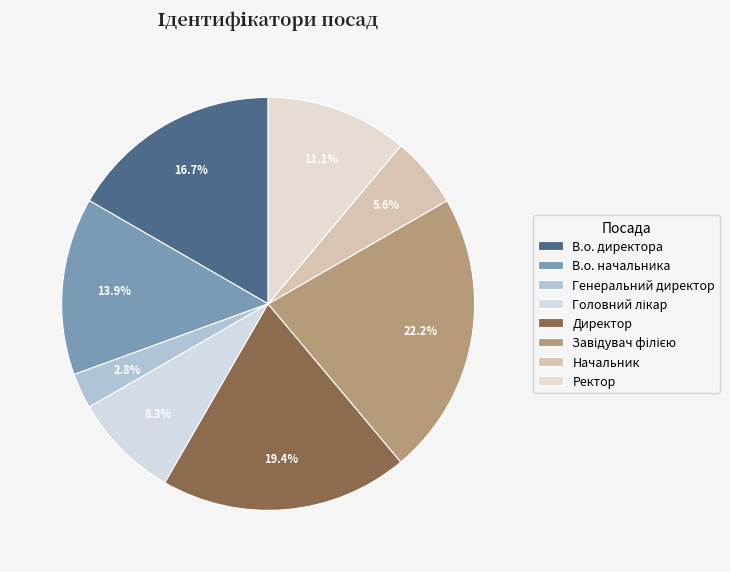

Count the number of slices in the pie.

8